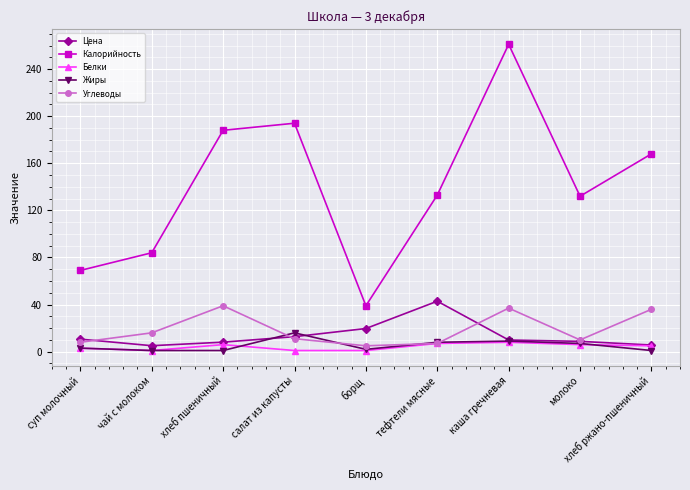

What is the sum of the Белки values at каша гречневая and суп молочный?

11.0